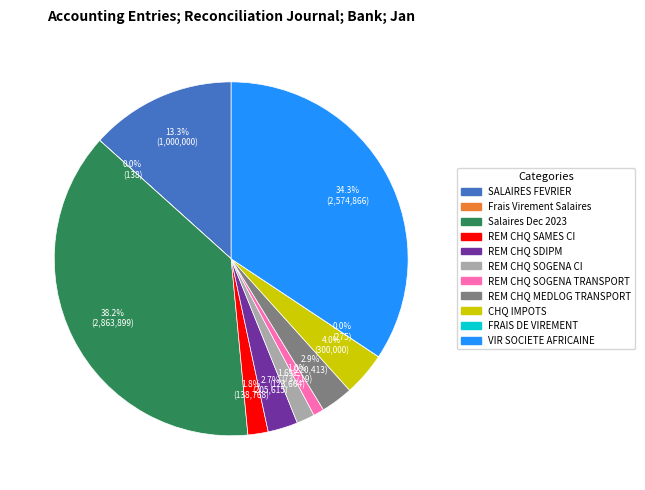

Combined, do REM CHQ SOGENA TRANSPORT and REM CHQ SDIPM account for over 50%?

No